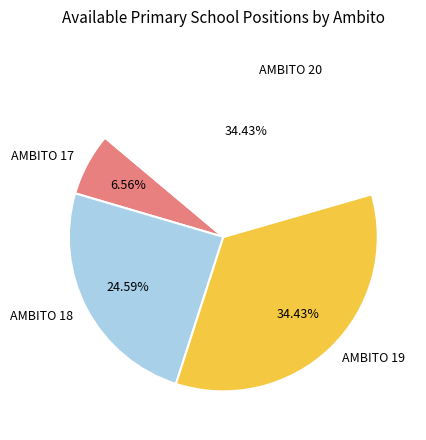

Does AMBITO 17 account for over 50% of the chart?

No